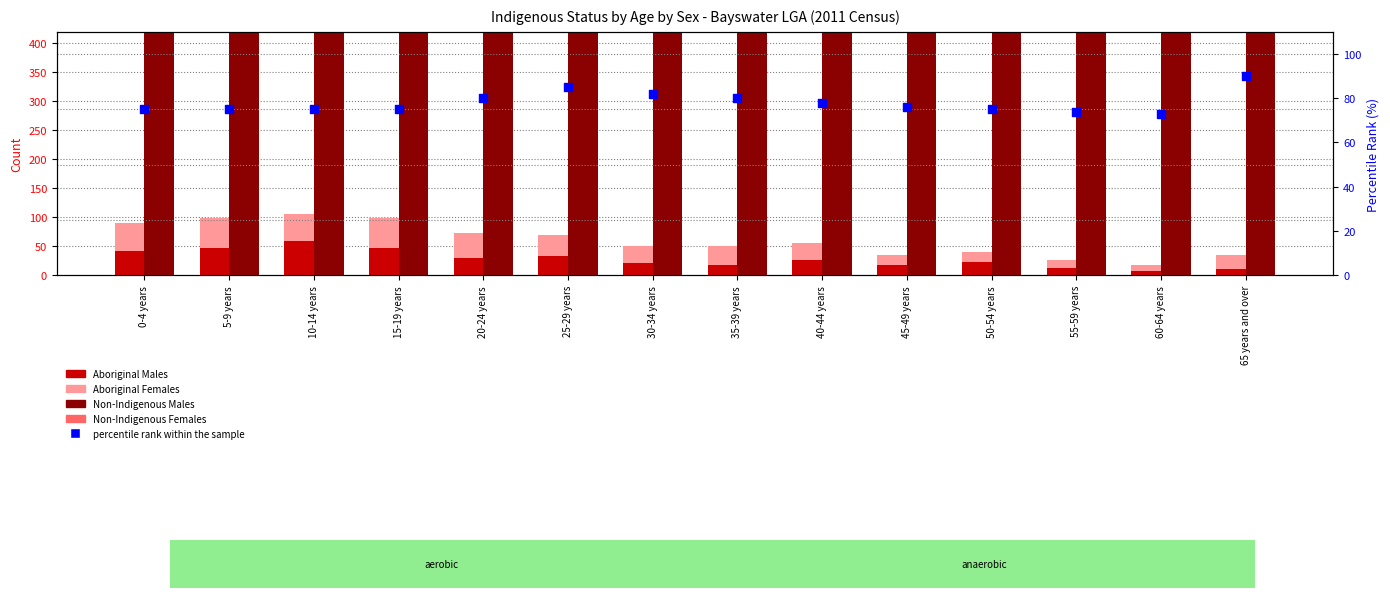

Which series has the widest spread of Y values?

Non-Indigenous Females